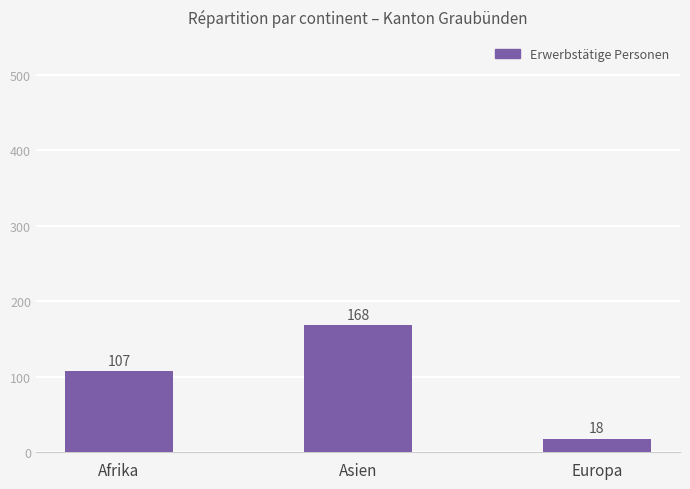

How many categories are shown in the chart?

3